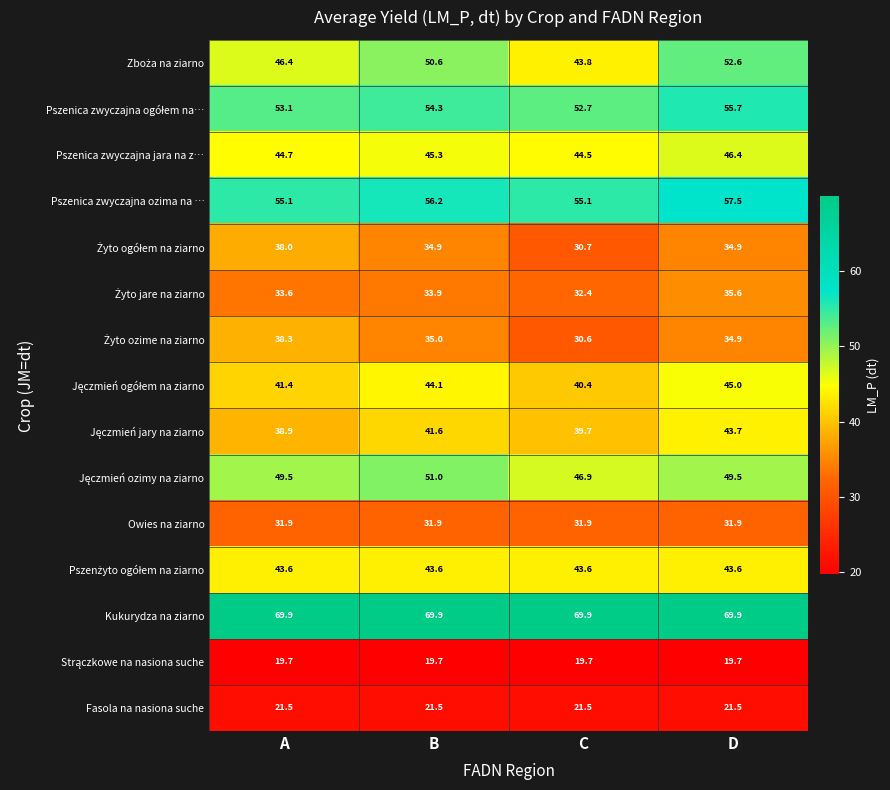

What is the maximum value shown in the chart?

69.9